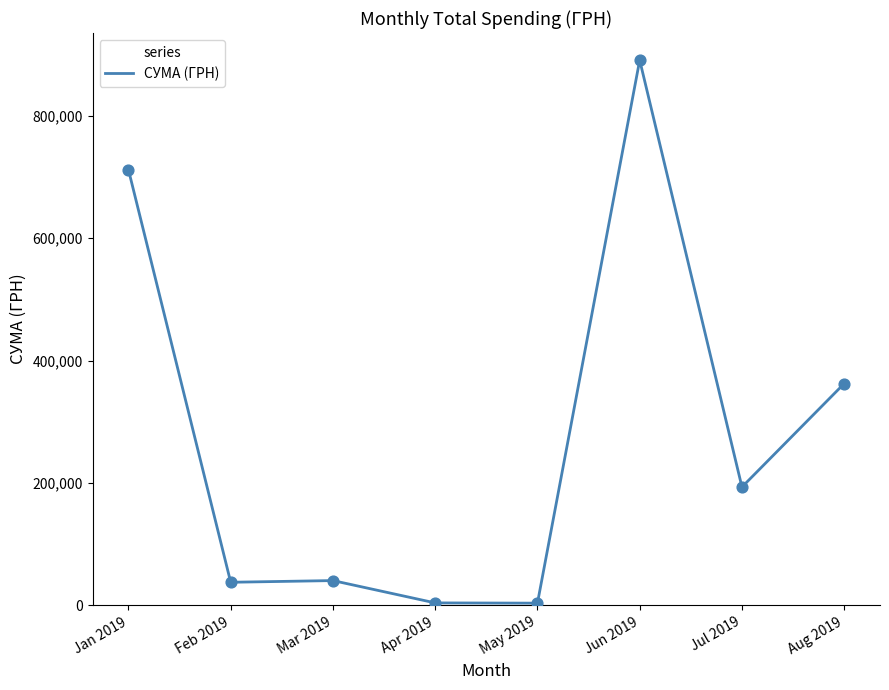

Approximately how many times larger is the value at Feb 2019 compared to May 2019?

10.5